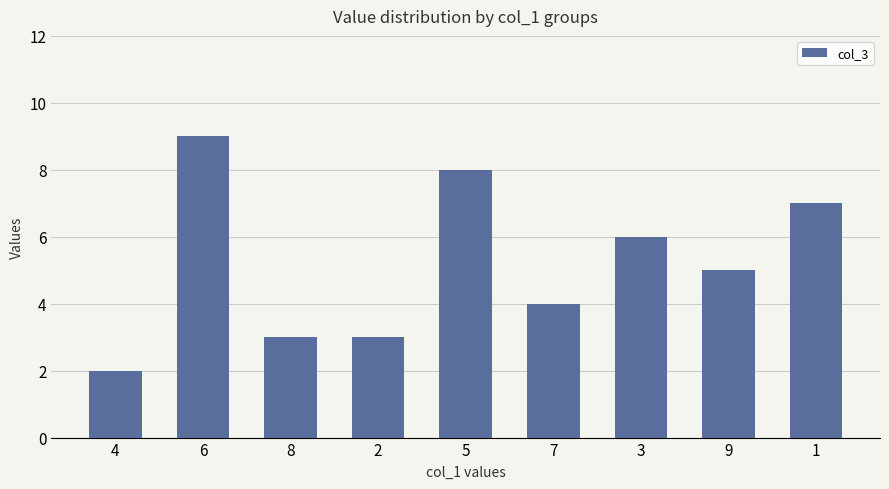

What is the value of the 5th bar from the left?

8